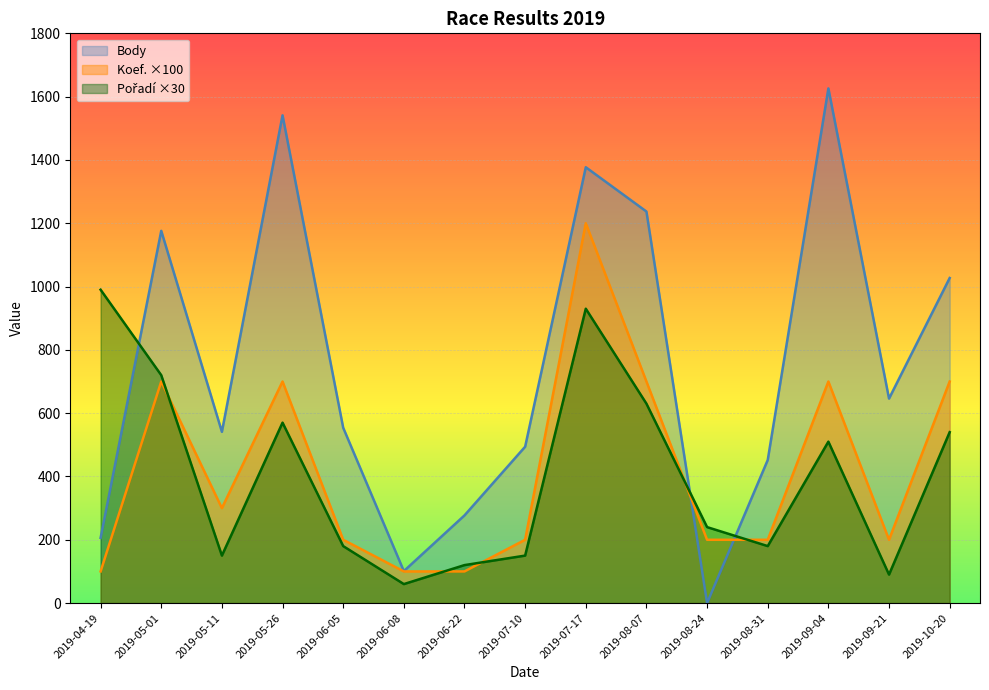

What is the average value of the Pořadí series?

404